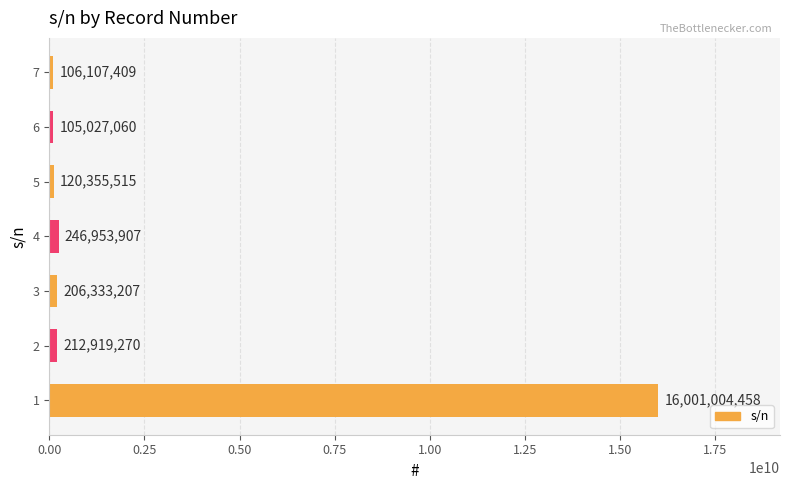

List the labels in order of value, smallest first.

6, 7, 5, 3, 2, 4, 1